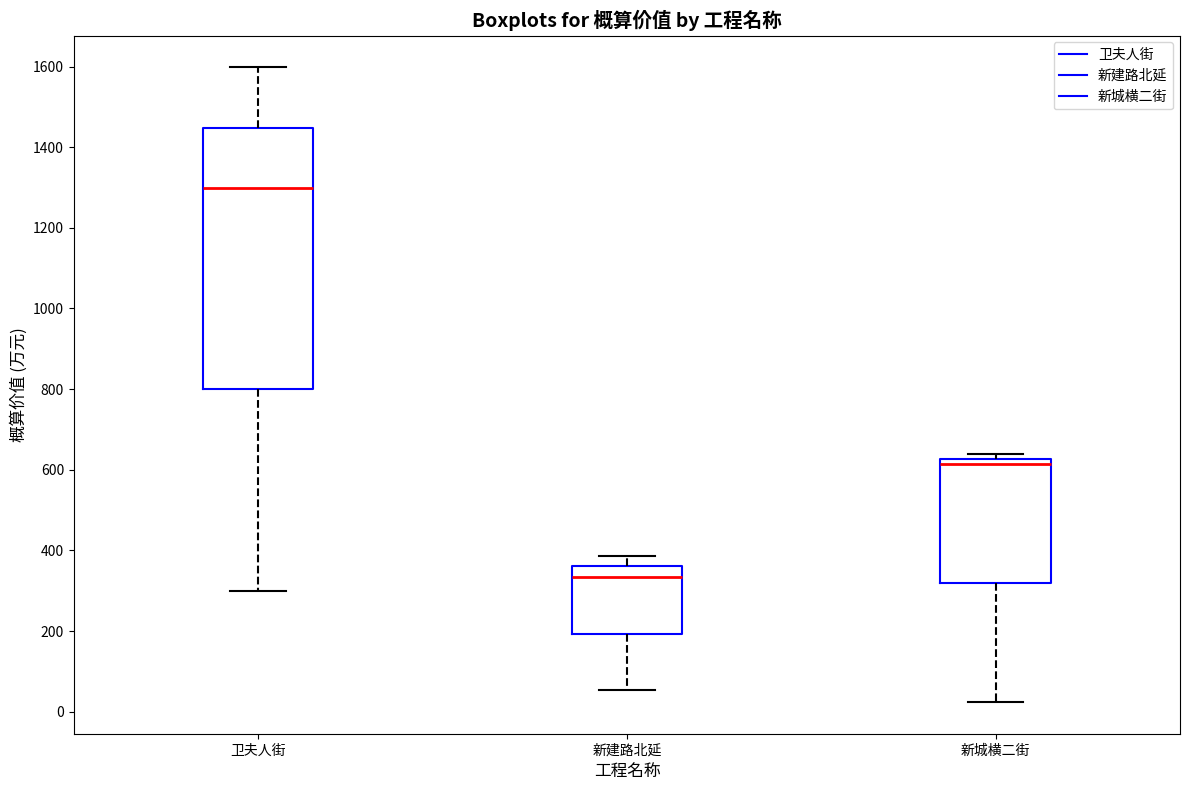

Which box is the tallest, from its lower edge to its upper edge?

卫夫人街